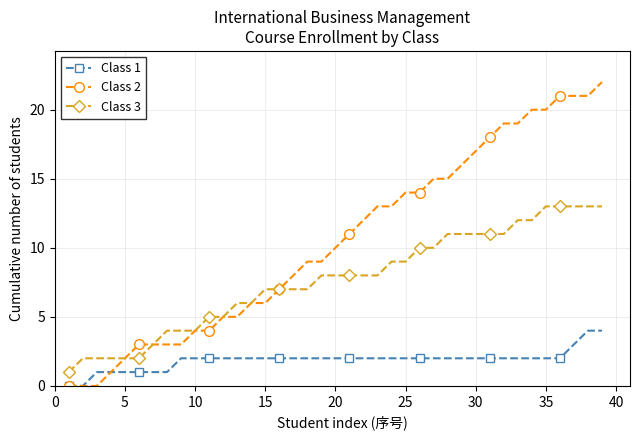

How many lines are shown in the chart?

3